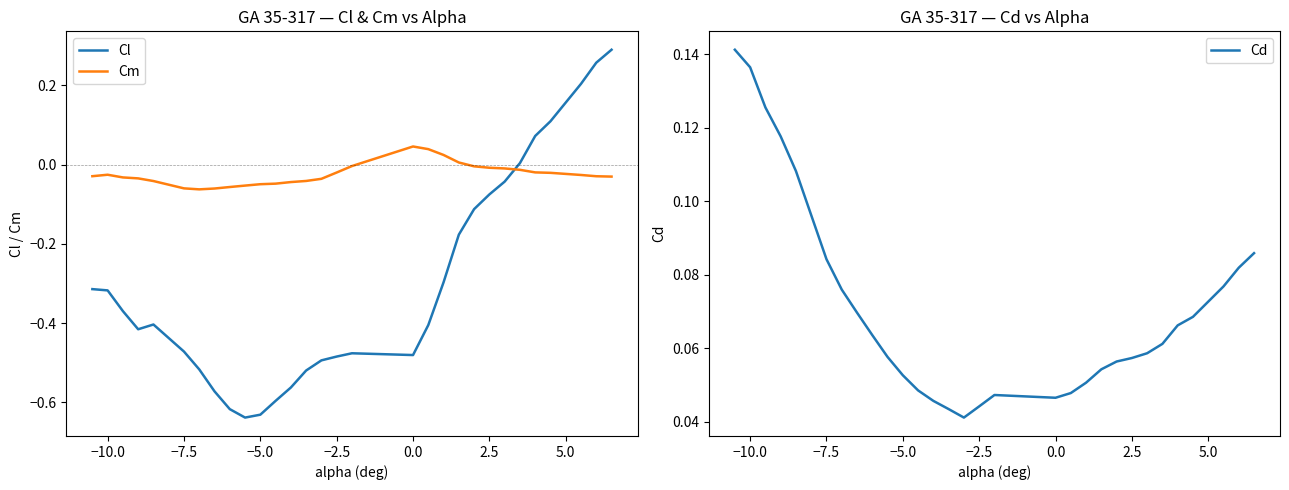

True or false: Cm and Cl cross at least once.

True